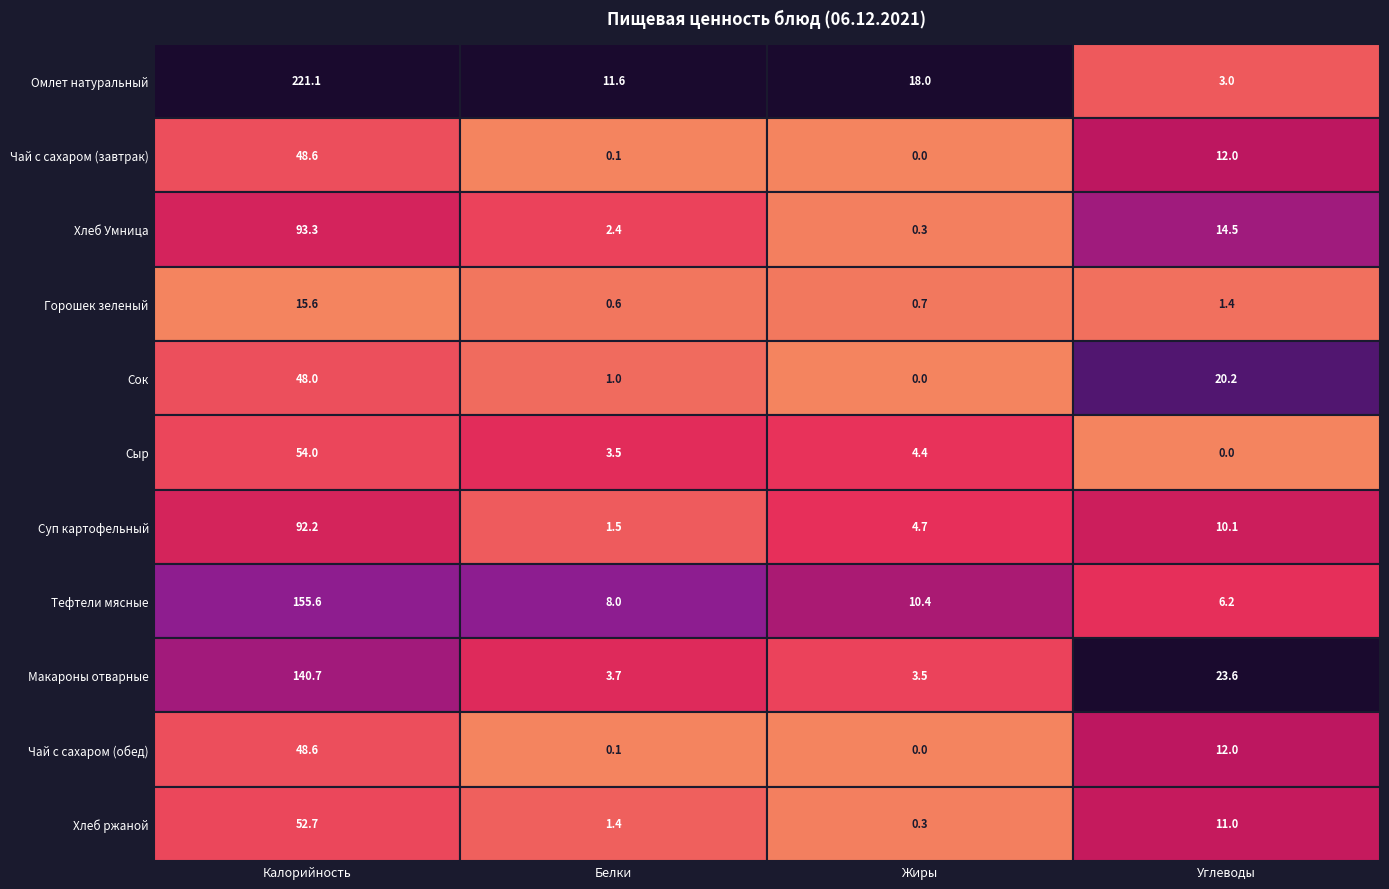

What is the approximate value of Чай с сахаром (обед) at 1?

0.1